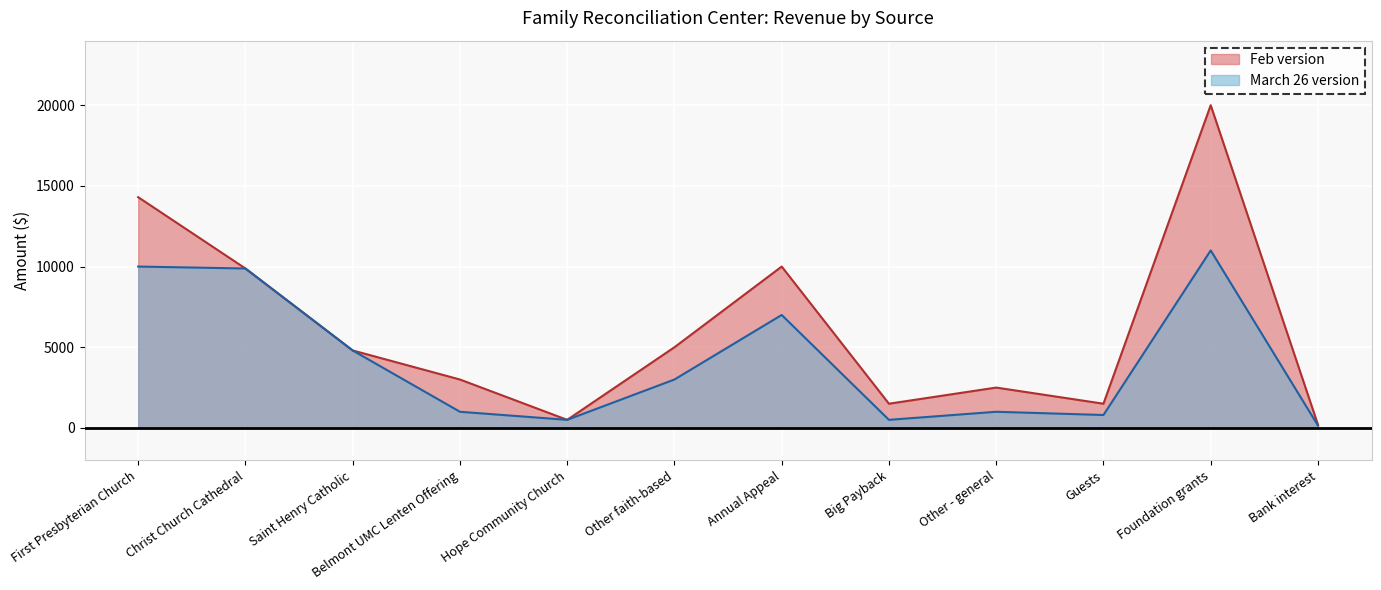

How many series are shown in this chart?

2